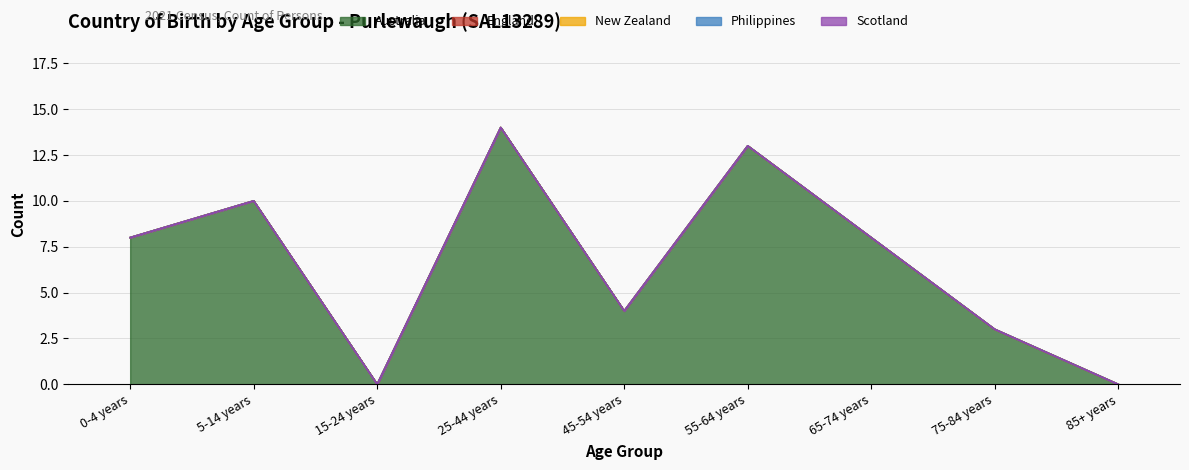

Between 65-74 years and 75-84 years, which series saw the biggest shift?

Australia